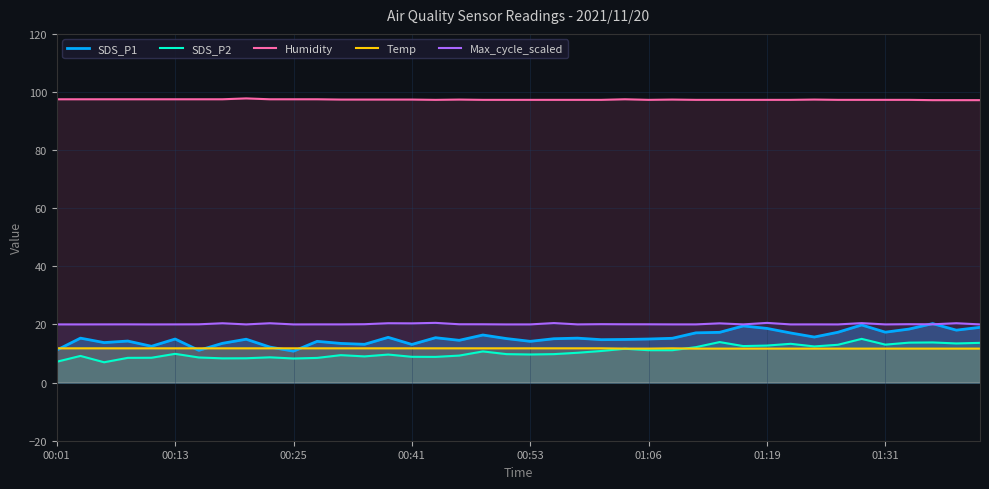

Which series has the largest total across all categories?

Humidity